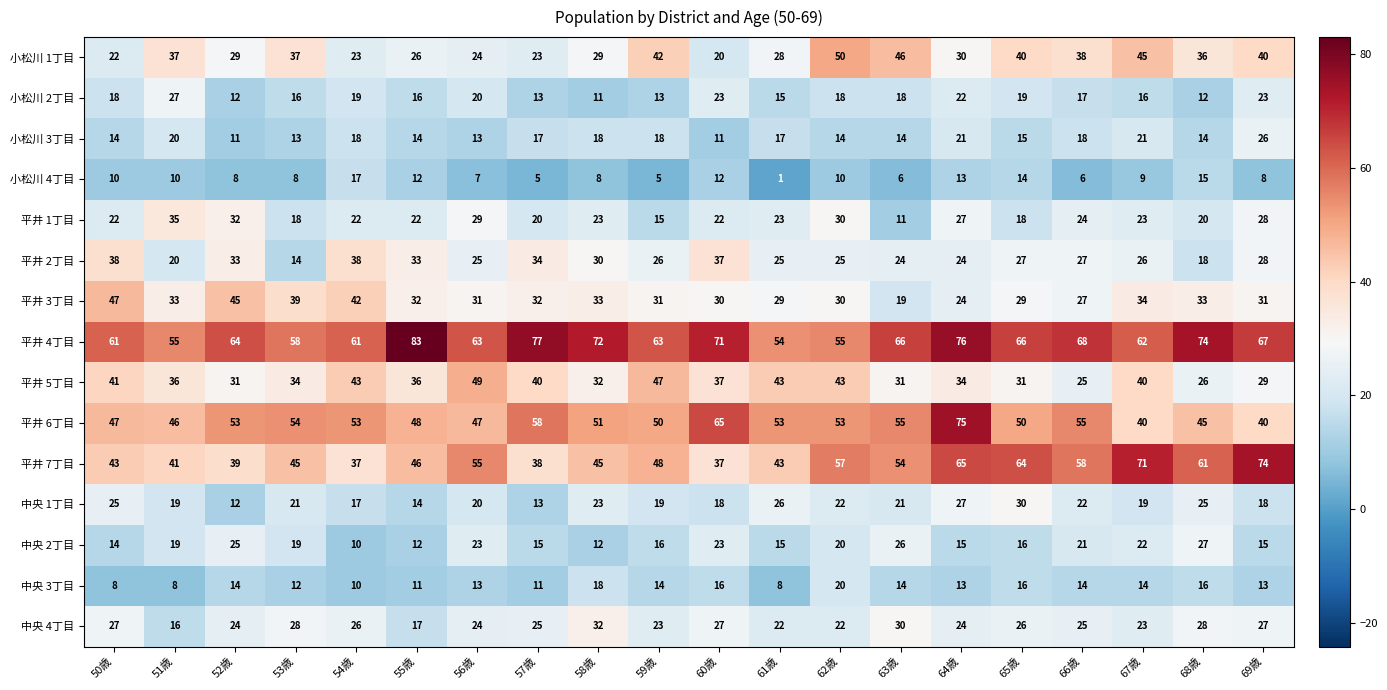

What value does the 中央 1丁目 series have at 54歳, to the nearest 5?

15